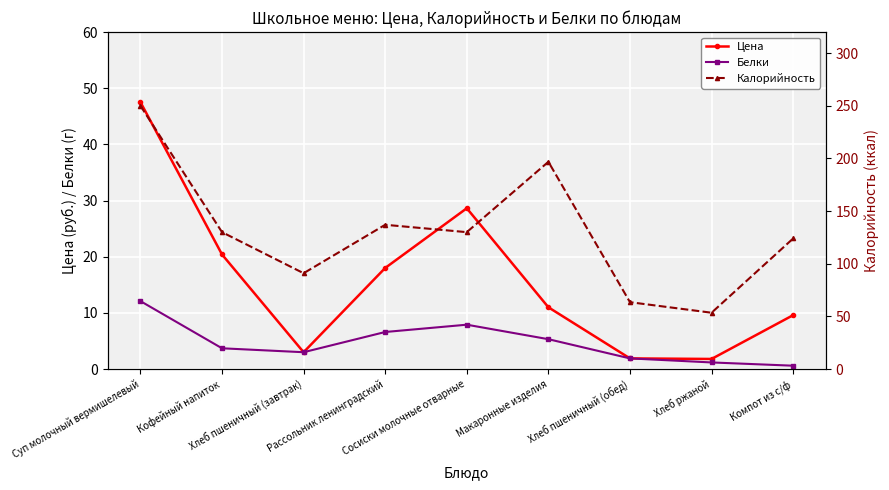

Does the chart display data point markers on the line(s)?

Yes